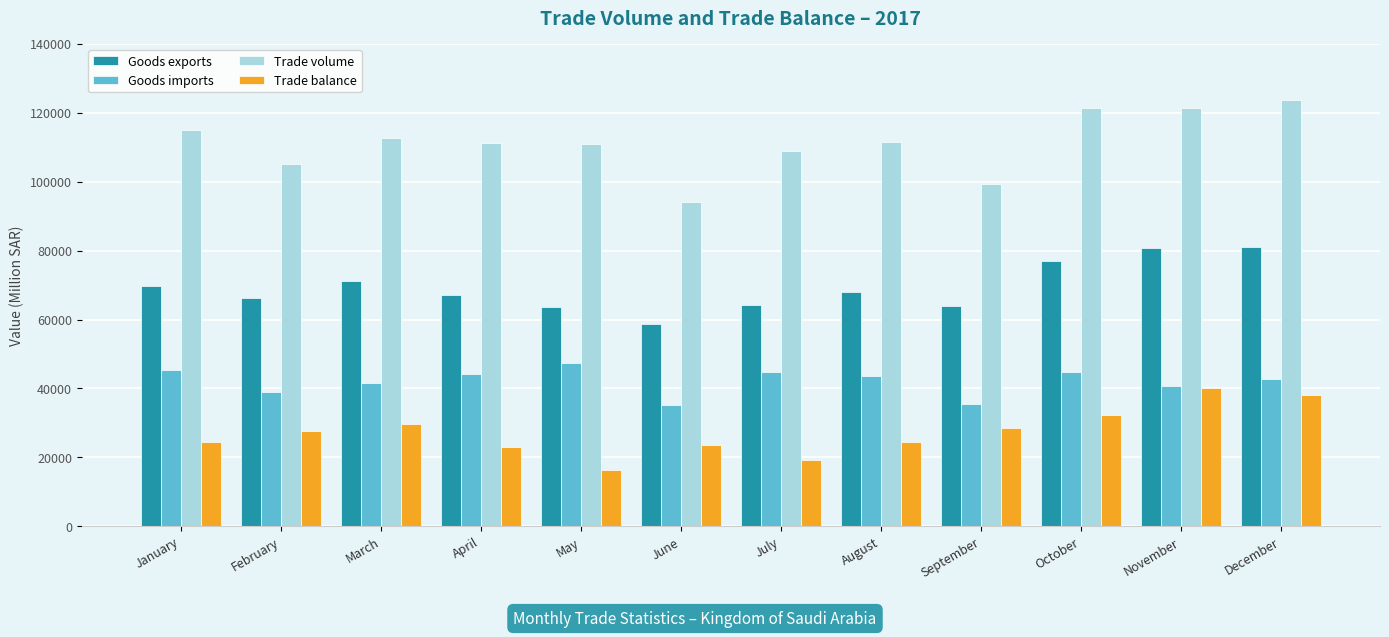

How many values in the Trade volume series are below 111657?

6